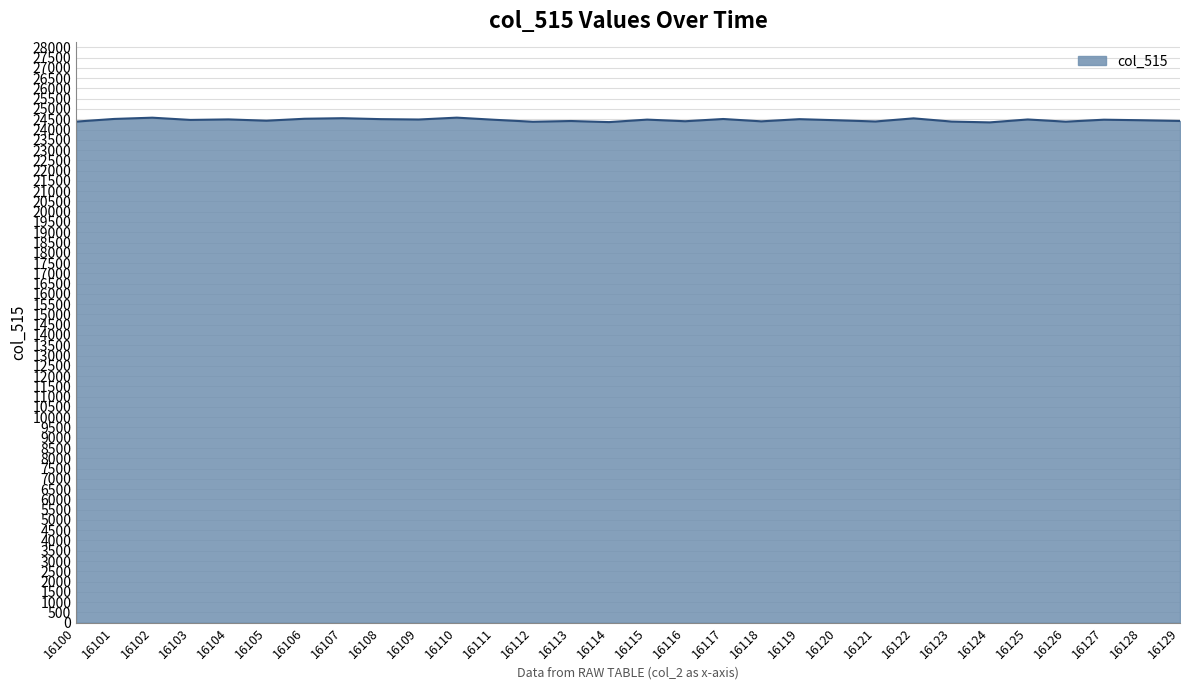

The chart shows a value of 24383 at 16126. True or false?

True